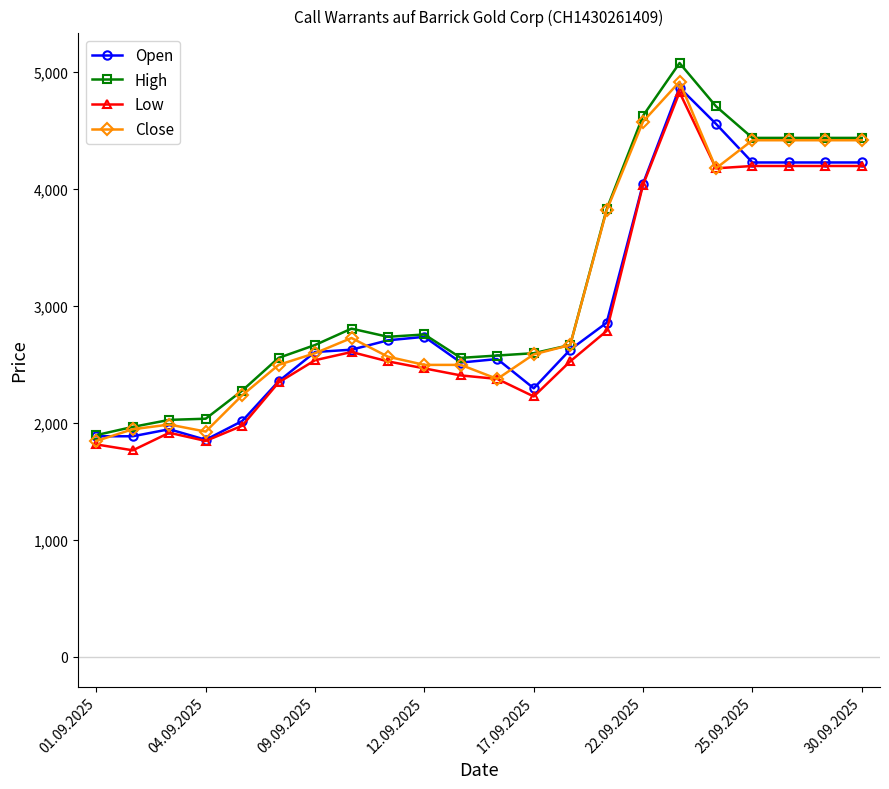

How many data points does each series have?

22